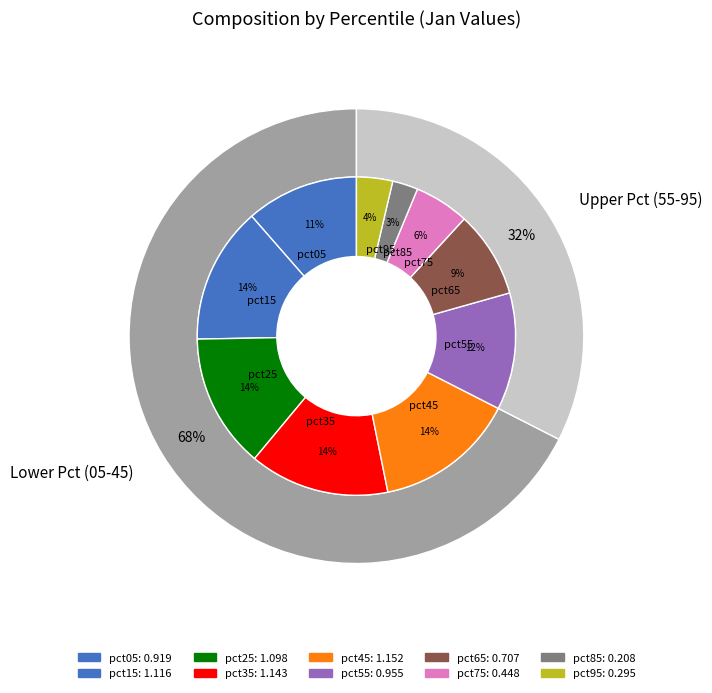

What is the smallest slice in the pie chart?

pct85